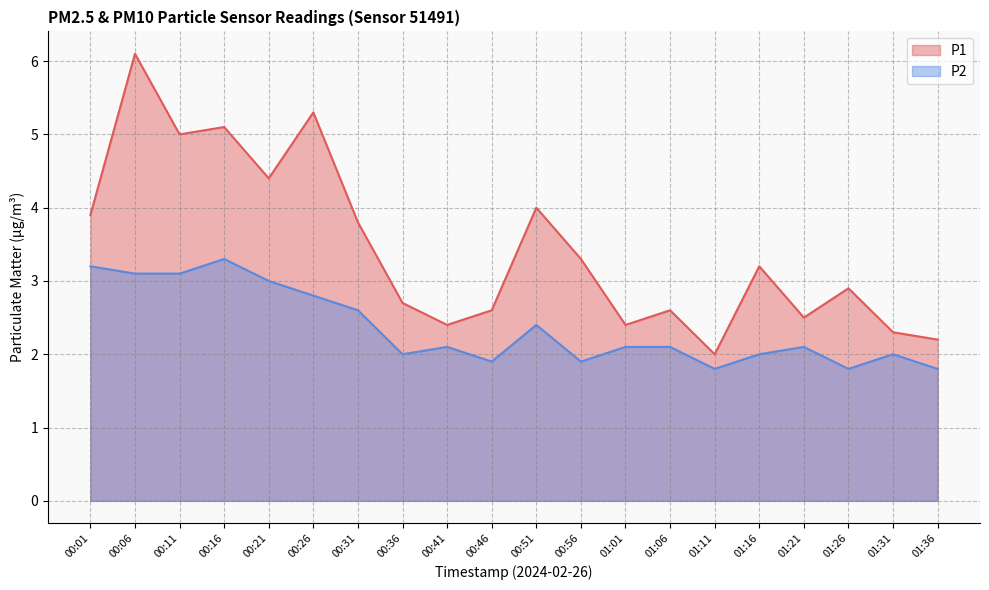

What value does the P1 series have at 00:26?

5.3